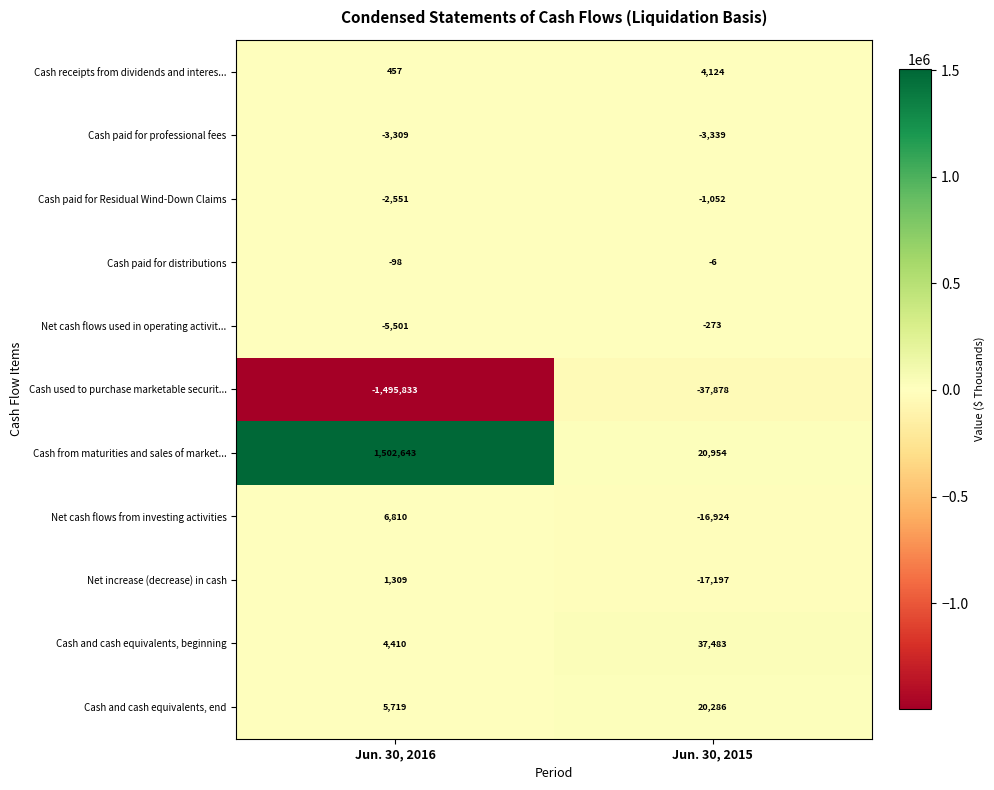

What is the sum of the Cash from maturities and sales of market... values at Jun. 30, 2016 and Jun. 30, 2015?

1523597